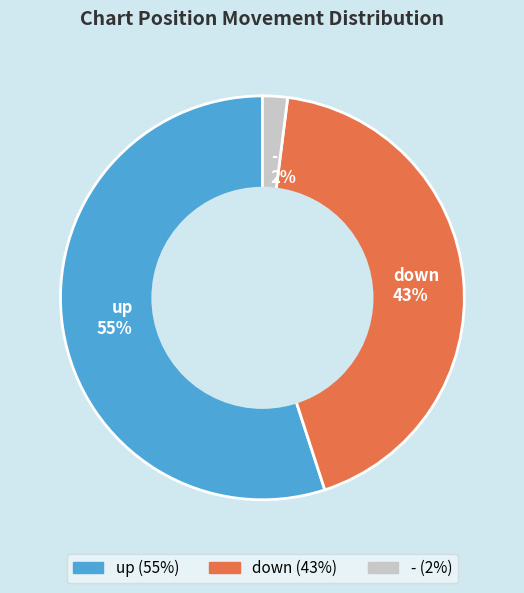

Does - represent more than half of the total?

No